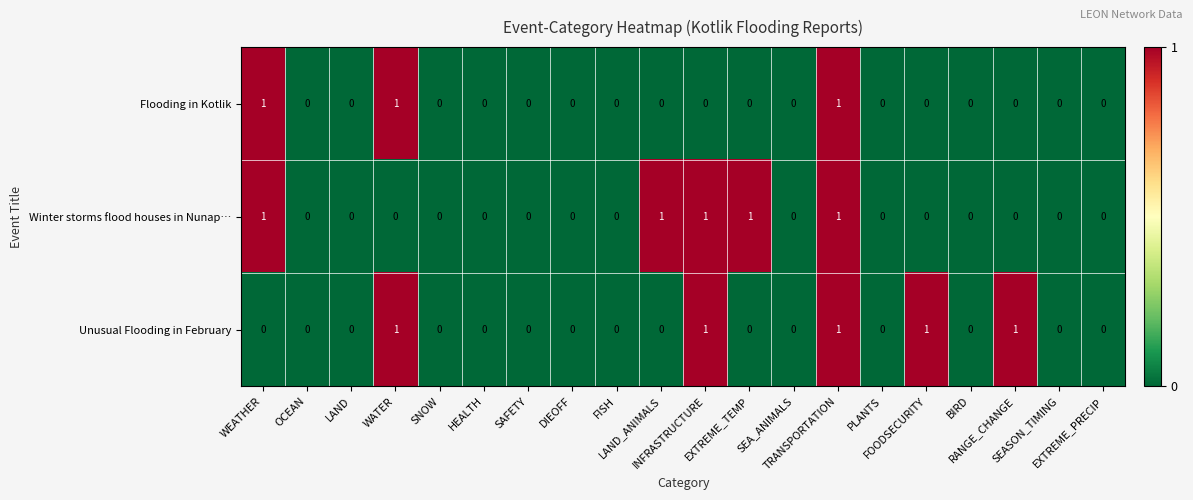

How many Winter storms flood houses in Nunap… values are between 0 and 1?

20